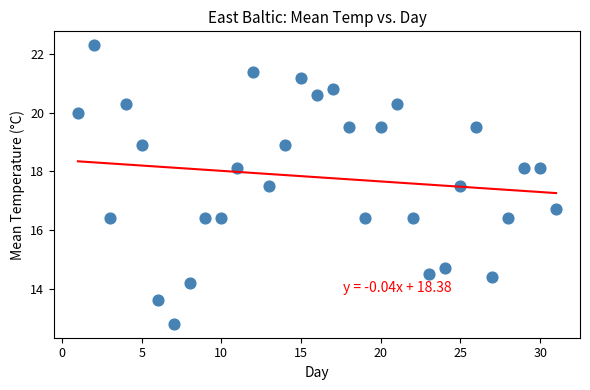

What Y value in the scatter plot is closest to 17?

16.7